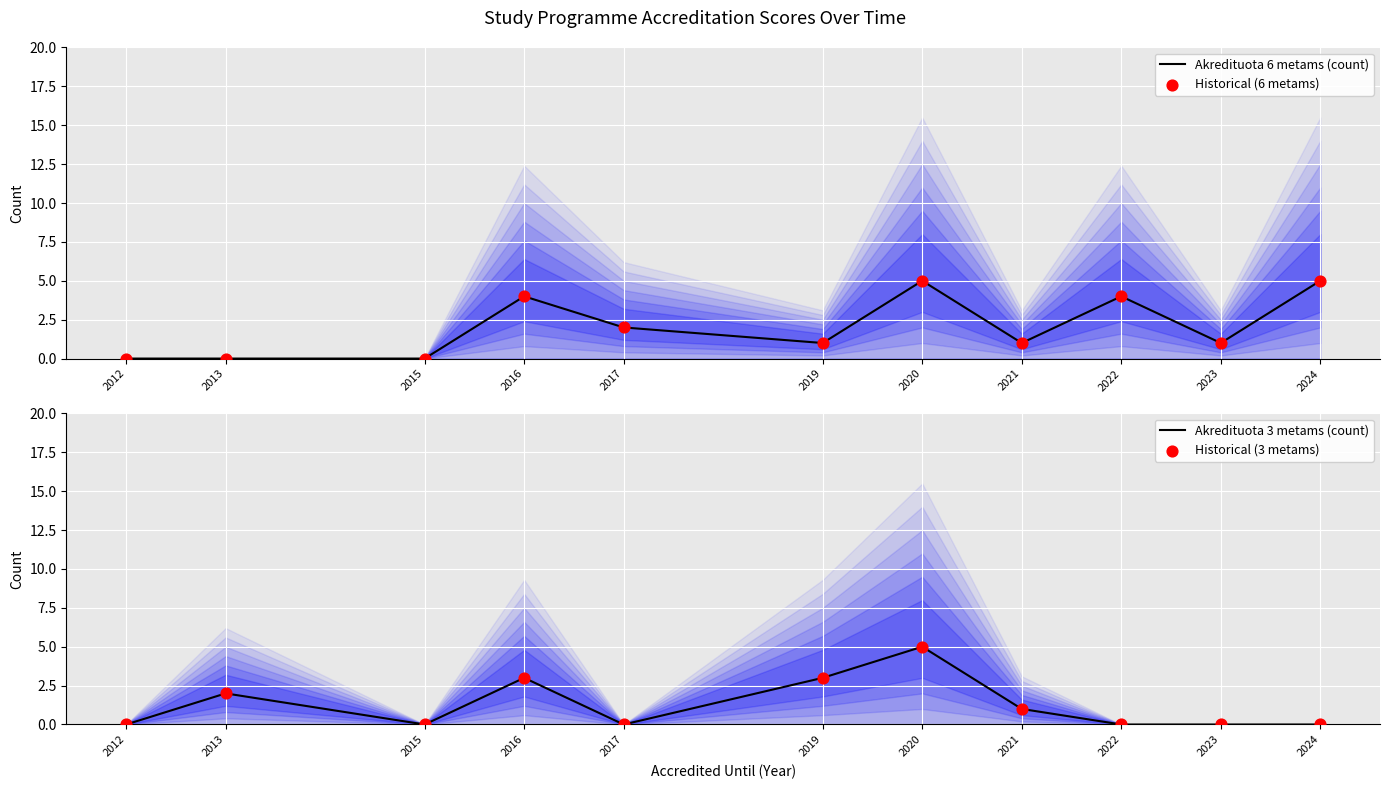

Which series has the largest total across all categories?

Akredituota 6 metams (count)